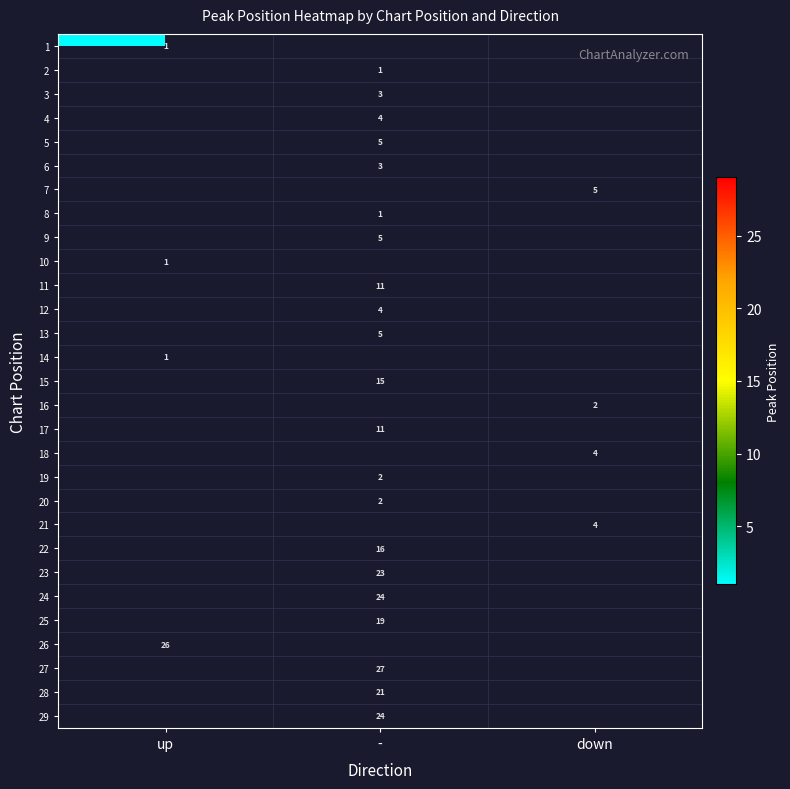

The 4 series shows 2 at -. True or false?

False